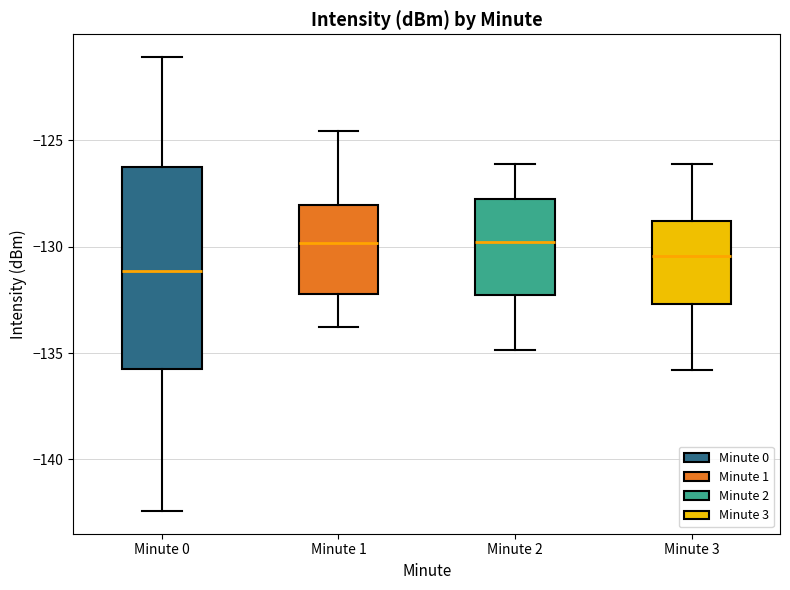

Reading left to right, read every box against the y-axis: the position of its median line, the range the box covers, and the ends of its whiskers. The values are not printed on the chart, so give them approximately, as read against the axis.

Minute 0: median -131.0, box -136.0 to -126.0, whiskers -142.5 to -121.0
Minute 1: median -130.0, box -132.0 to -128.0, whiskers -134.0 to -124.5
Minute 2: median -130.0, box -132.5 to -128.0, whiskers -135.0 to -126.0
Minute 3: median -130.5, box -132.5 to -129.0, whiskers -136.0 to -126.0